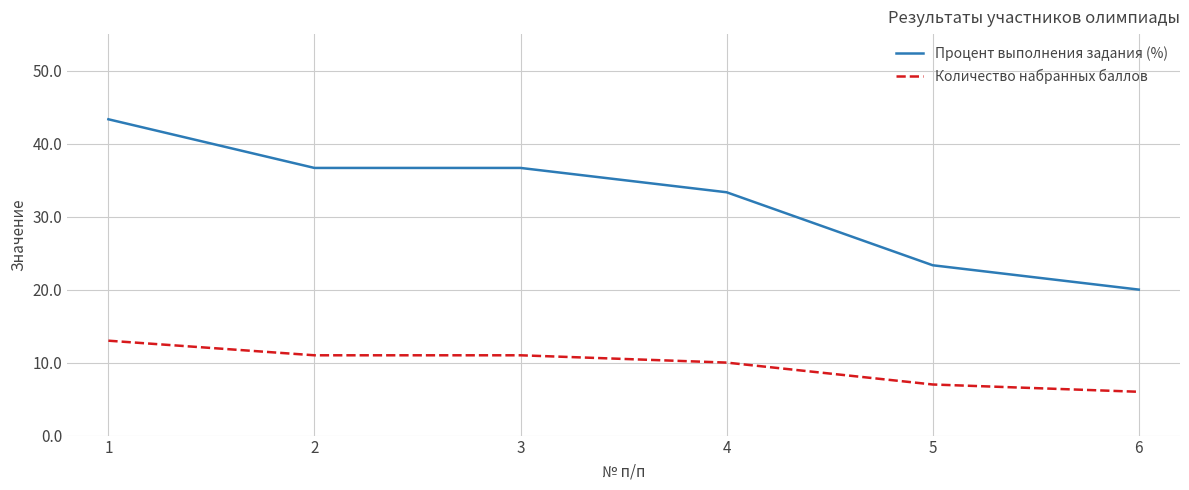

Rank the series by their average value, from lowest to highest.

Количество набранных баллов, Процент выполнения задания (%)